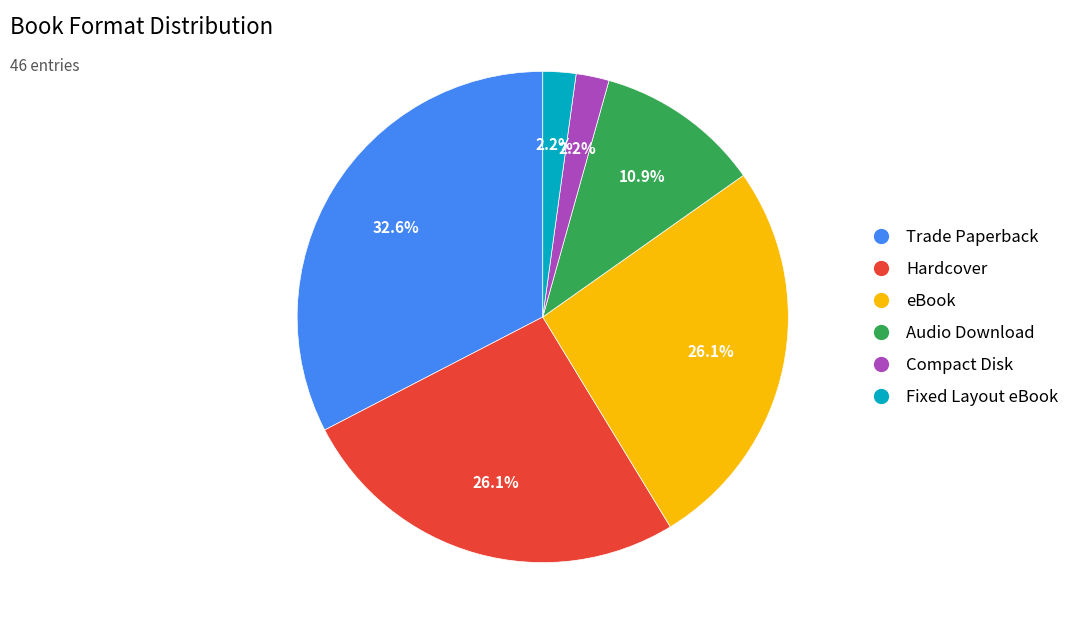

What percentage is the eBook slice, to the nearest percent?

26%